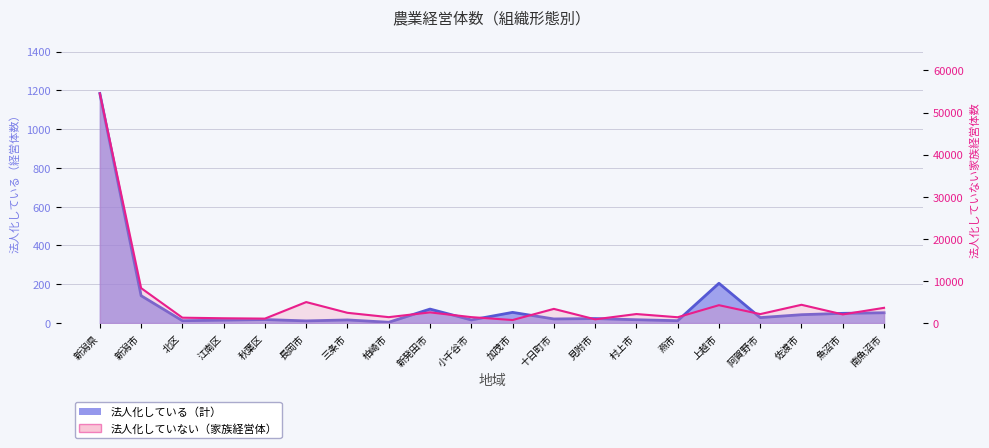

True or false: 法人化している（計） has more than 2 points higher than both neighbors.

True